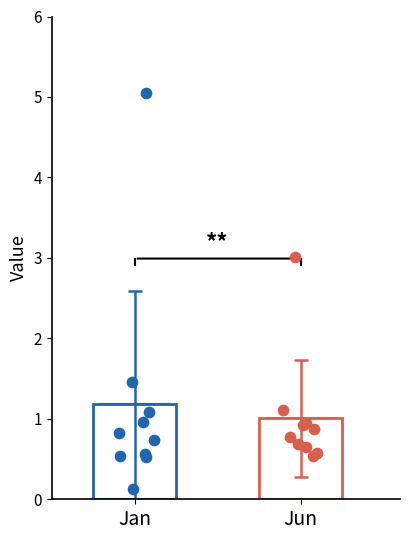

Which series contains the highest Y value?

Jan_pts